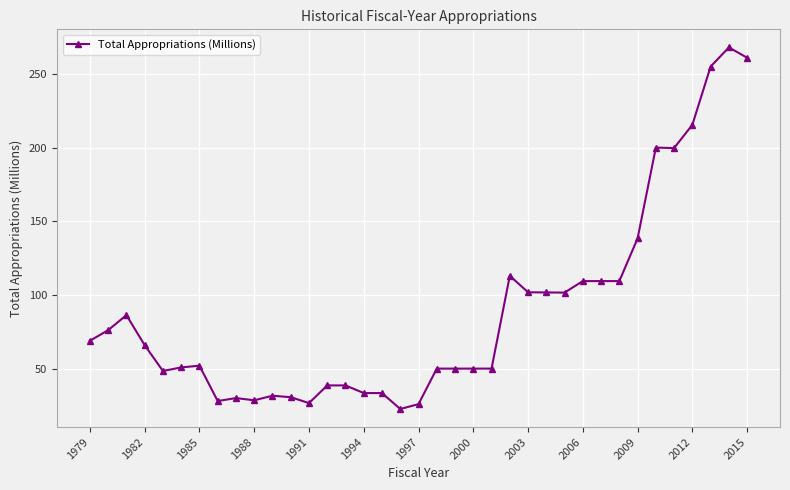

True or false: there are more than 2 points higher than both neighbors.

True